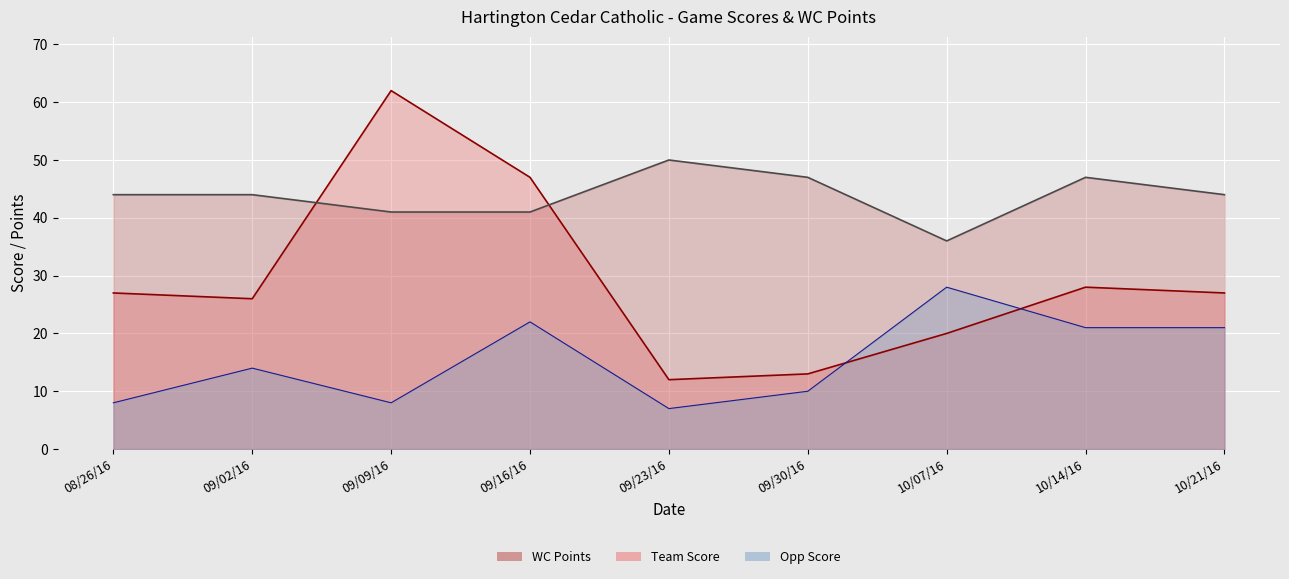

What is the difference between the highest and lowest values at 09/09/16?

54